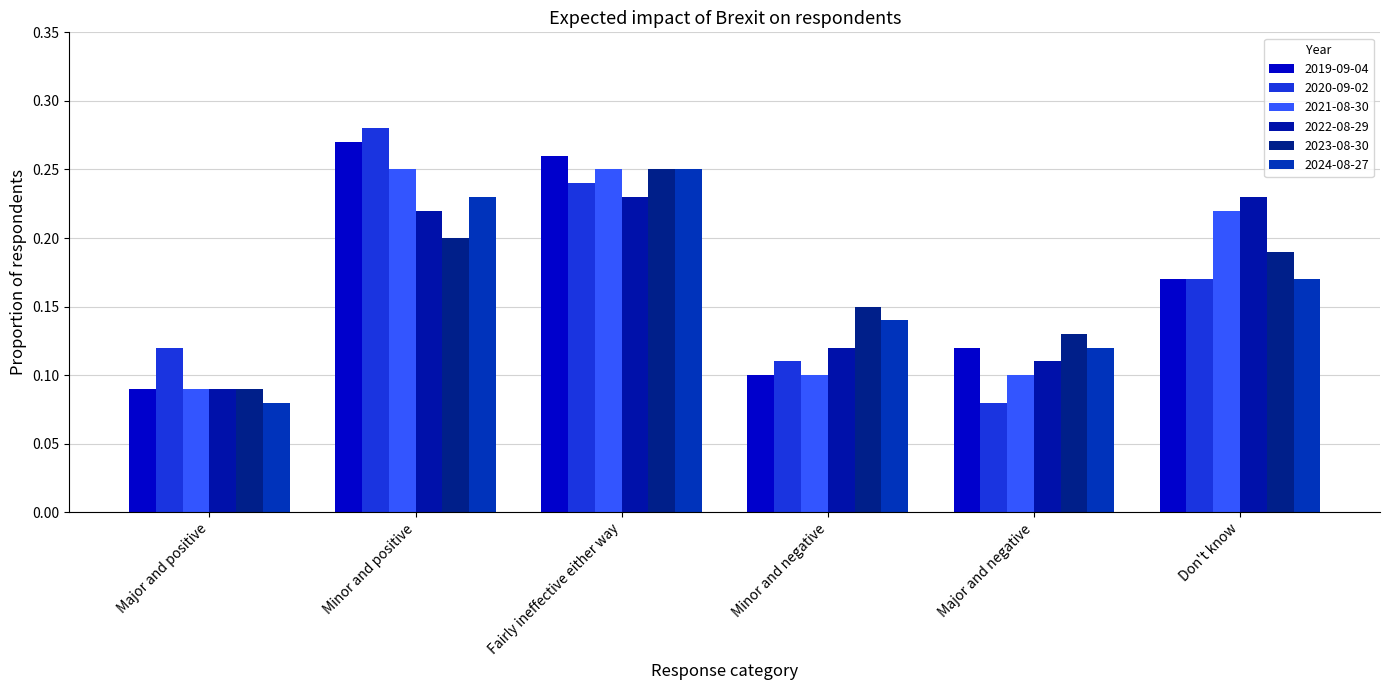

Is the value of 2021-08-30 at Fairly ineffective either way greater than the value of 2022-08-29 at Minor and negative?

Yes